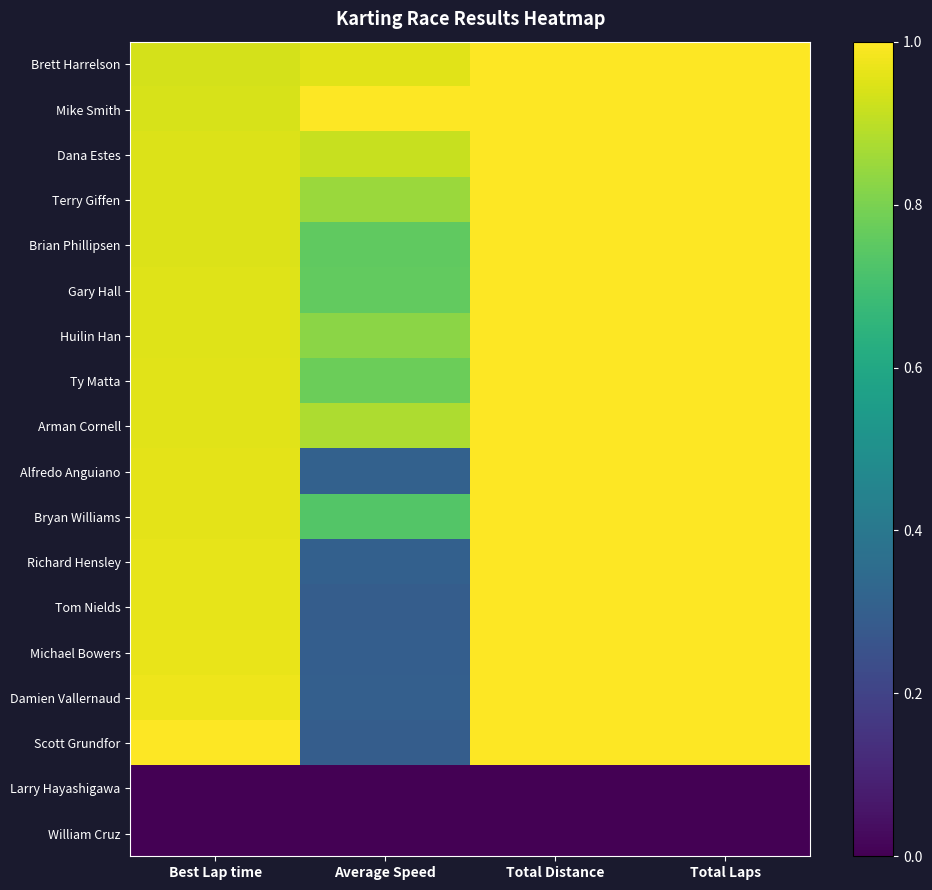

At Total Laps, list the series in order from largest to smallest.

Brett Harrelson, Mike Smith, Dana Estes, Terry Giffen, Brian Phillipsen, Gary Hall, Huilin Han, Ty Matta, Arman Cornell, Alfredo Anguiano, Bryan Williams, Richard Hensley, Tom Nields, Michael Bowers, Damien Vallernaud, Scott Grundfor, Larry Hayashigawa, William Cruz